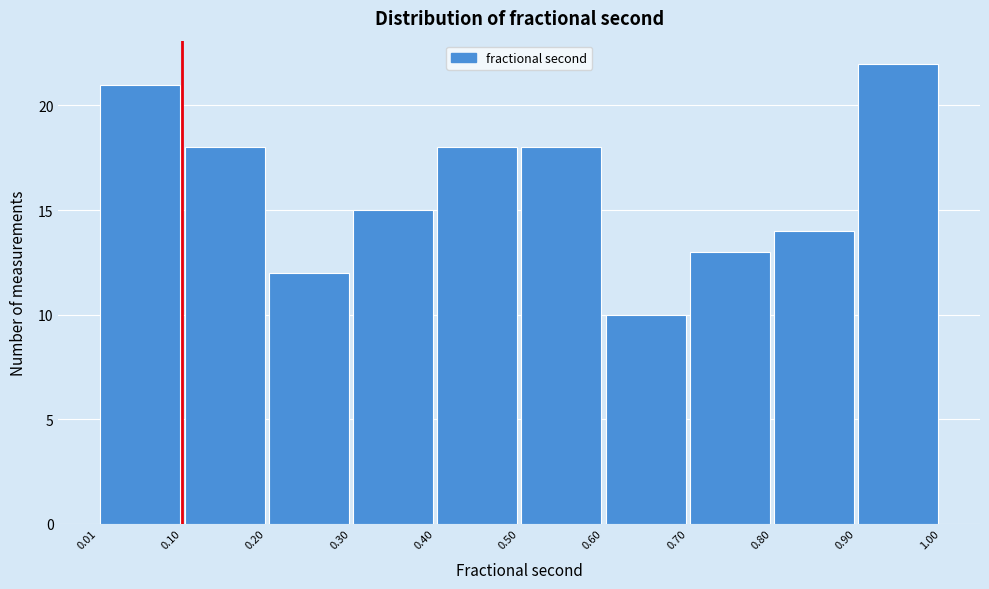

Over which range of the x-axis is the bar tallest?

0.90 to 1.00